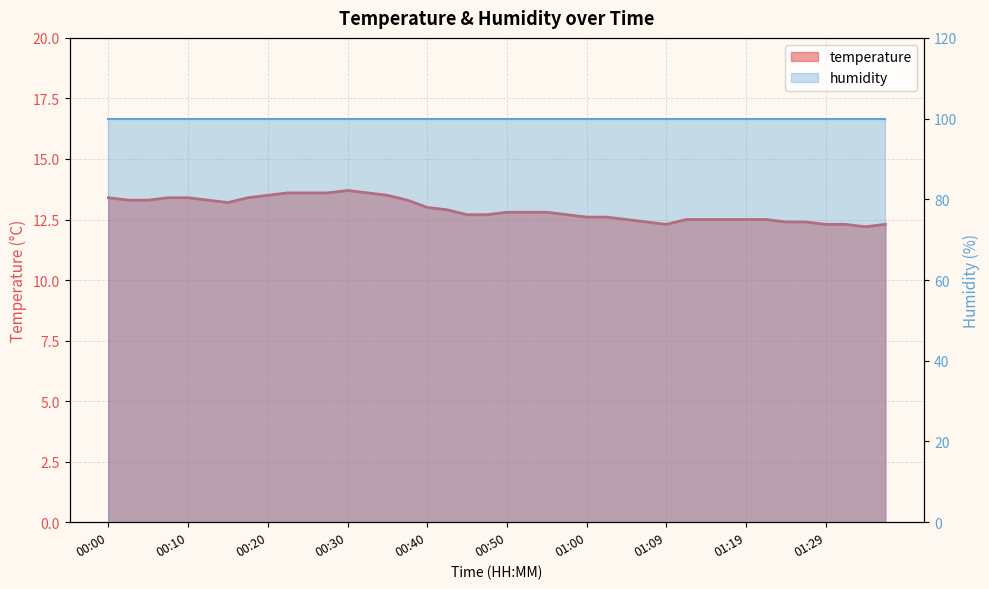

What is the smallest value displayed?

12.2